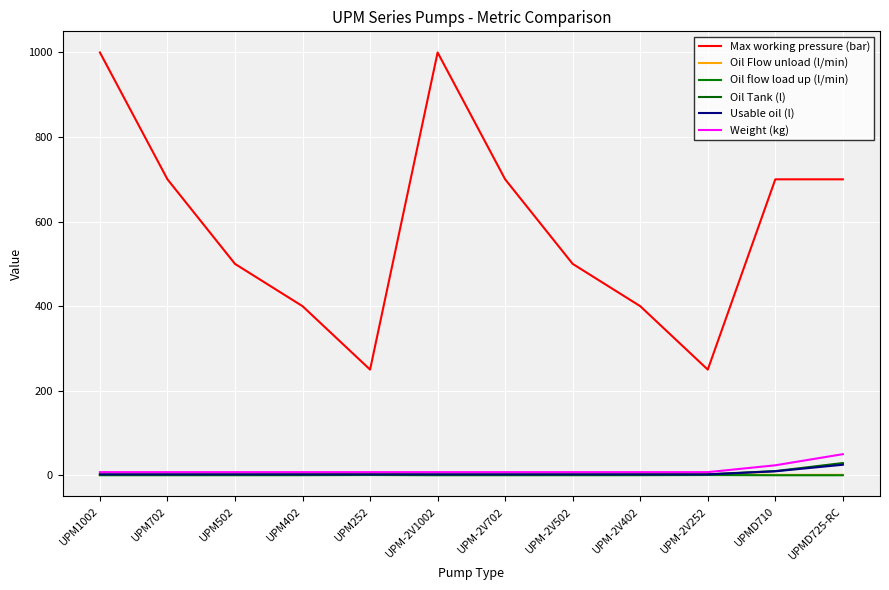

What is the difference between the highest and lowest values at UPM-2V702?

699.9